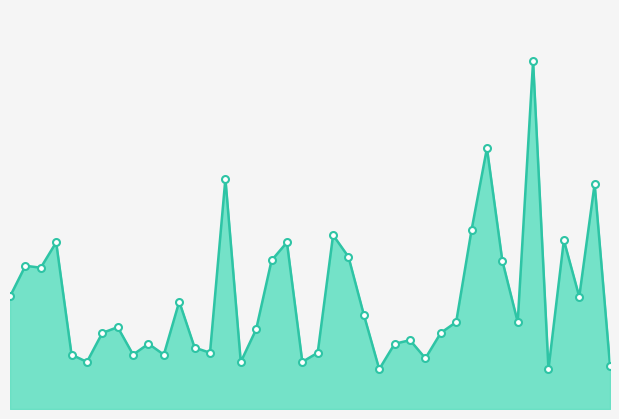

How many lines are shown in the chart?

1